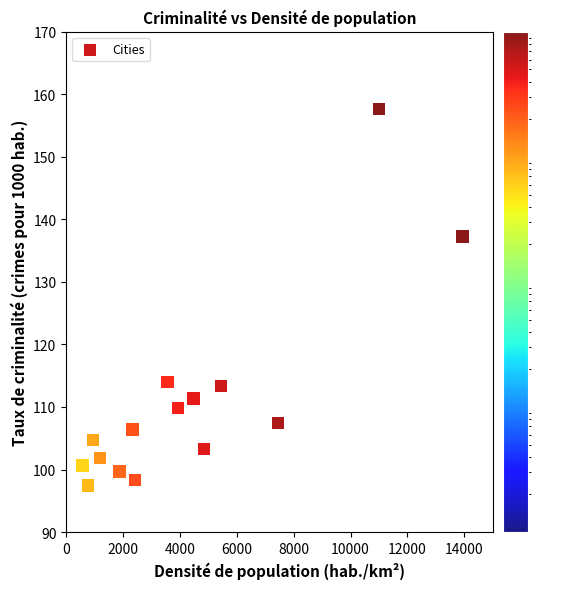

What is the range of X values (max minus min)?

13366.0